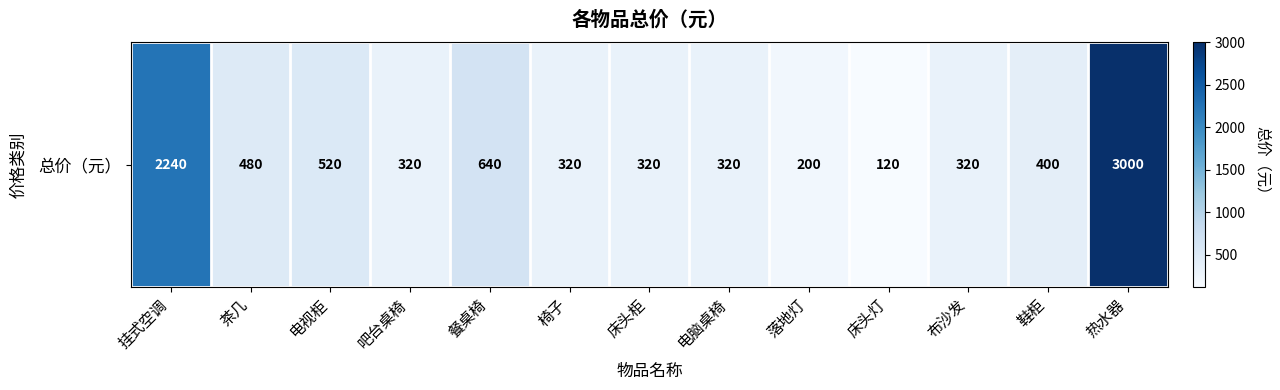

Is it true that the value at 热水器 is 3000?

True